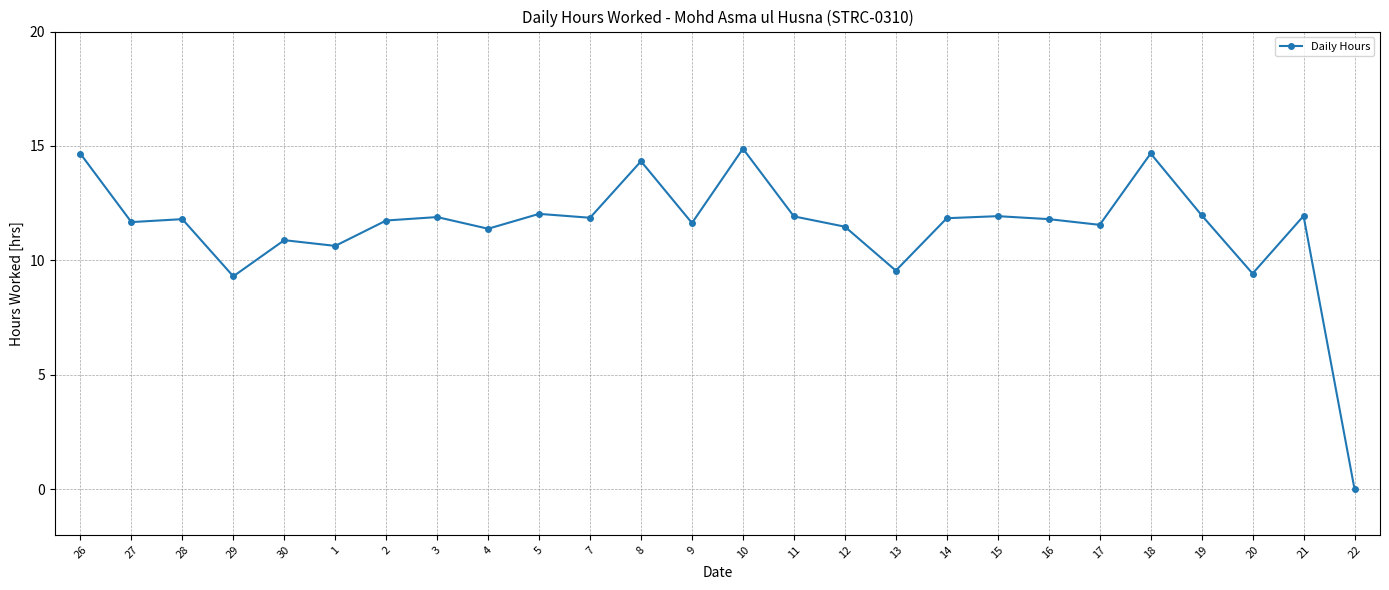

What is the label of the 8th point from the left?

3